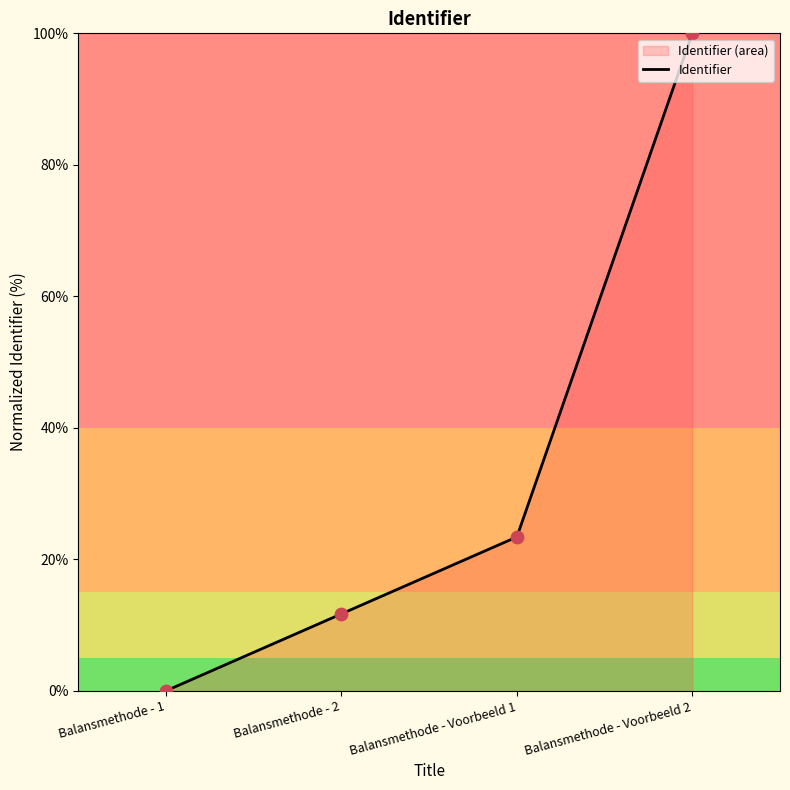

Between Balansmethode - 1 and Balansmethode - Voorbeeld 2, which is larger?

Balansmethode - Voorbeeld 2